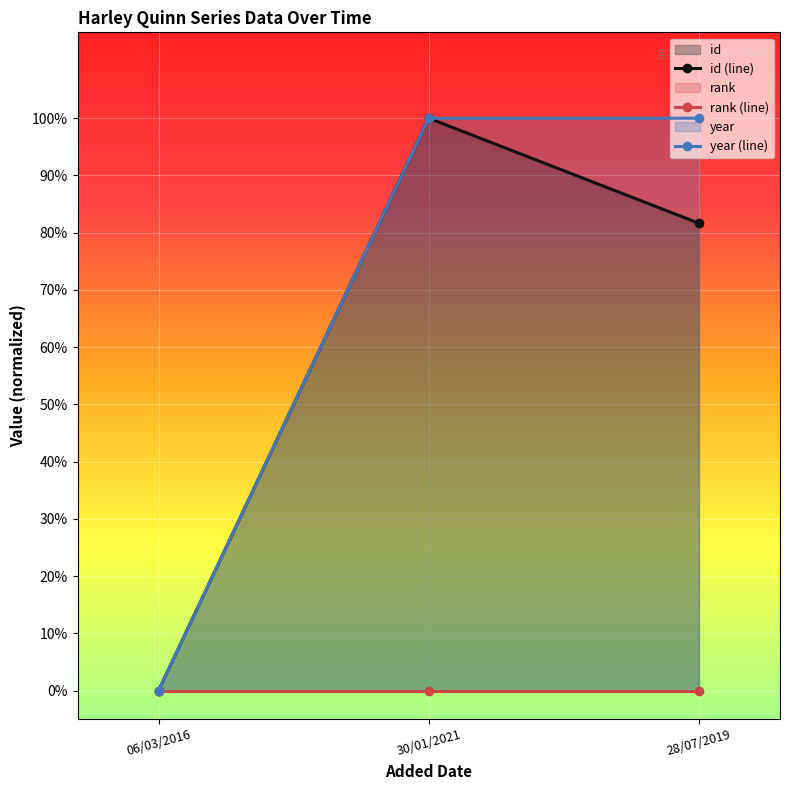

What position from the left is 28/07/2019?

3